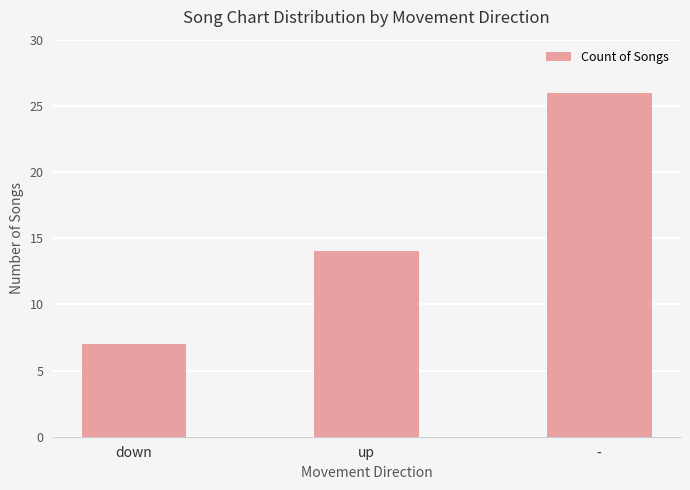

What is the approximate value at -?

26